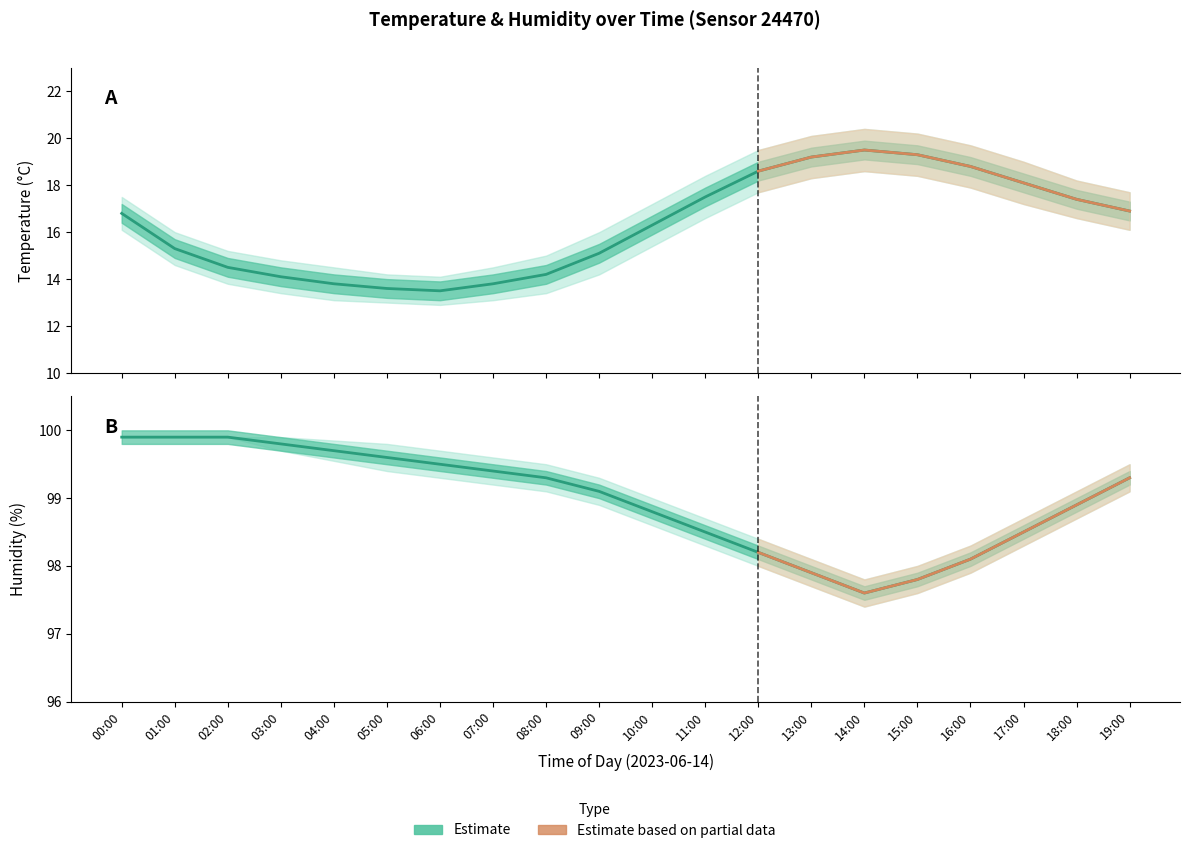

At which category does temperature_lower reach its first local peak?

14:00